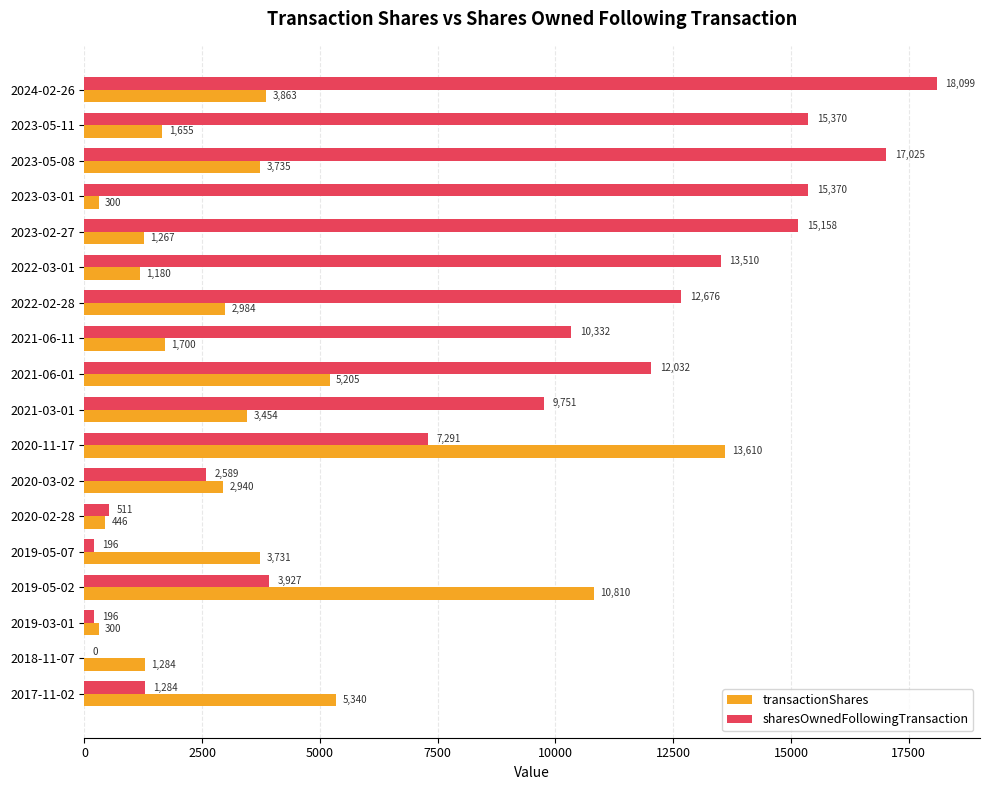

Is it true that sharesOwnedFollowingTransaction equals 26286 at 2023-05-11?

False